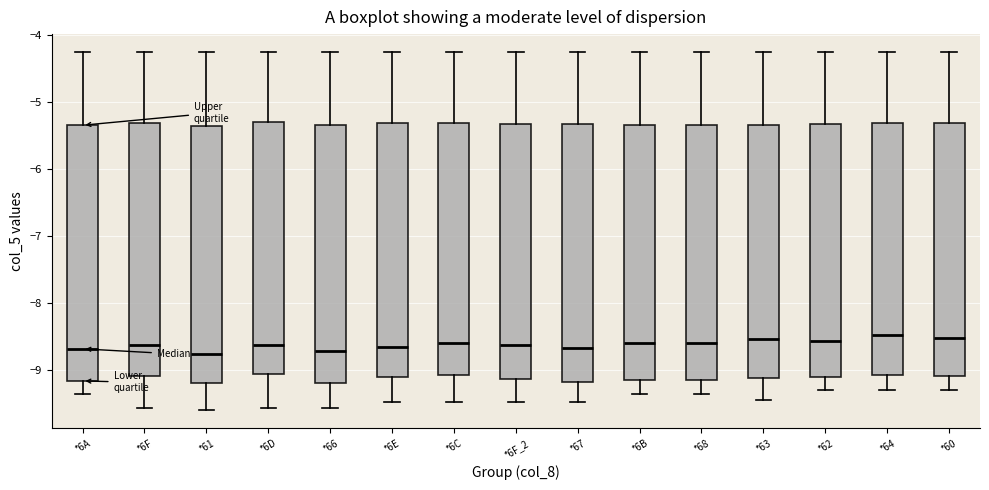

Where does the upper whisker of the box for *66 end on the y-axis? The values are not printed on the chart, so give them approximately, as read against the axis.

-4.2